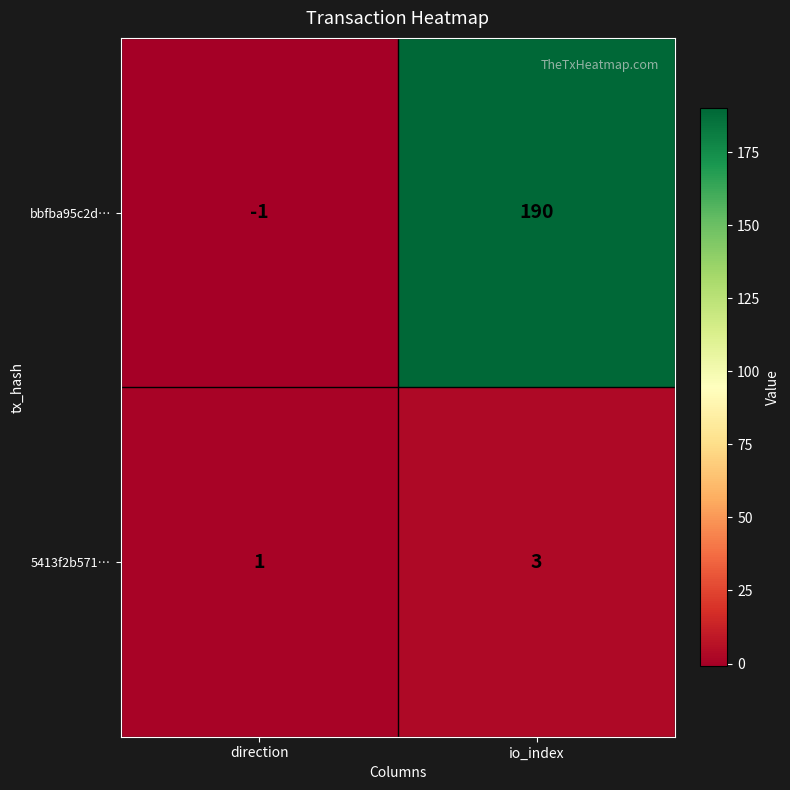

Between direction and io_index, which series saw the biggest shift?

bbfba95c2d…